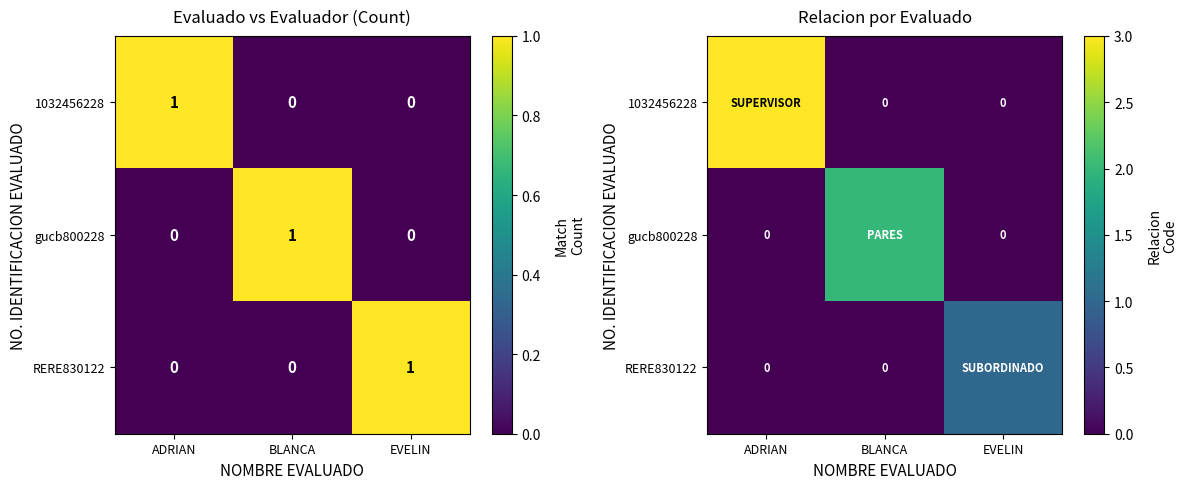

Which category has the highest value in the RERE830122 series?

EVELIN